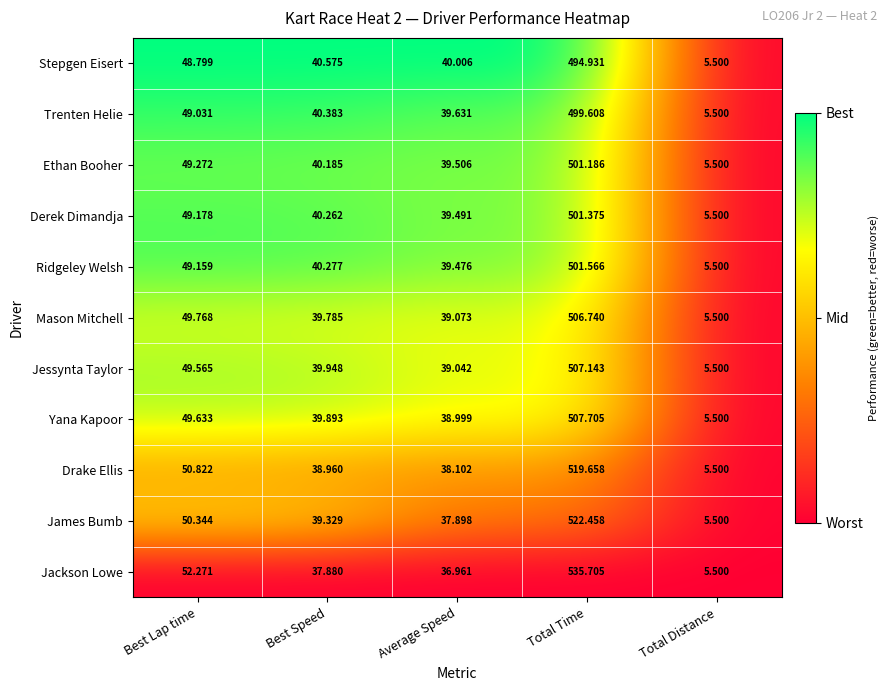

Which category has the lowest value across all series?

Total Distance